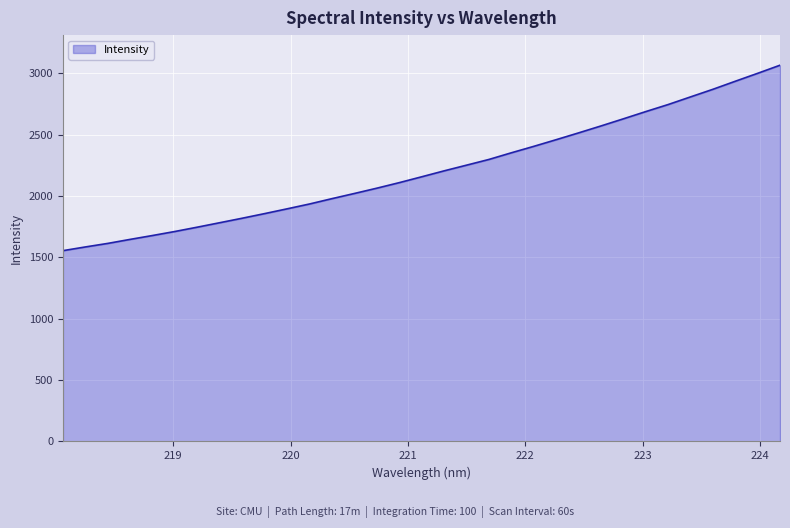

What is the greatest value displayed?

3067.6